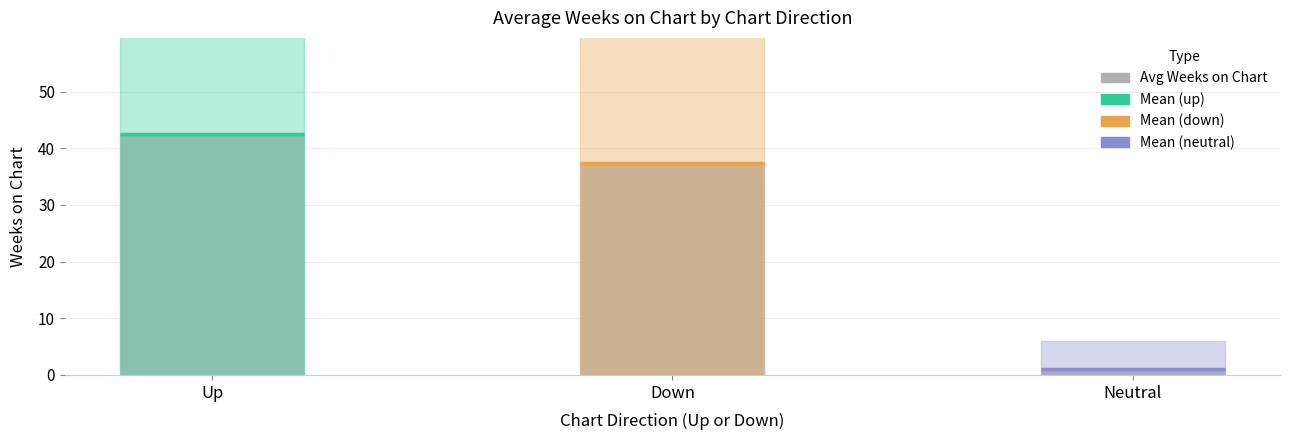

At which category does the chart reach its minimum across all series?

Neutral